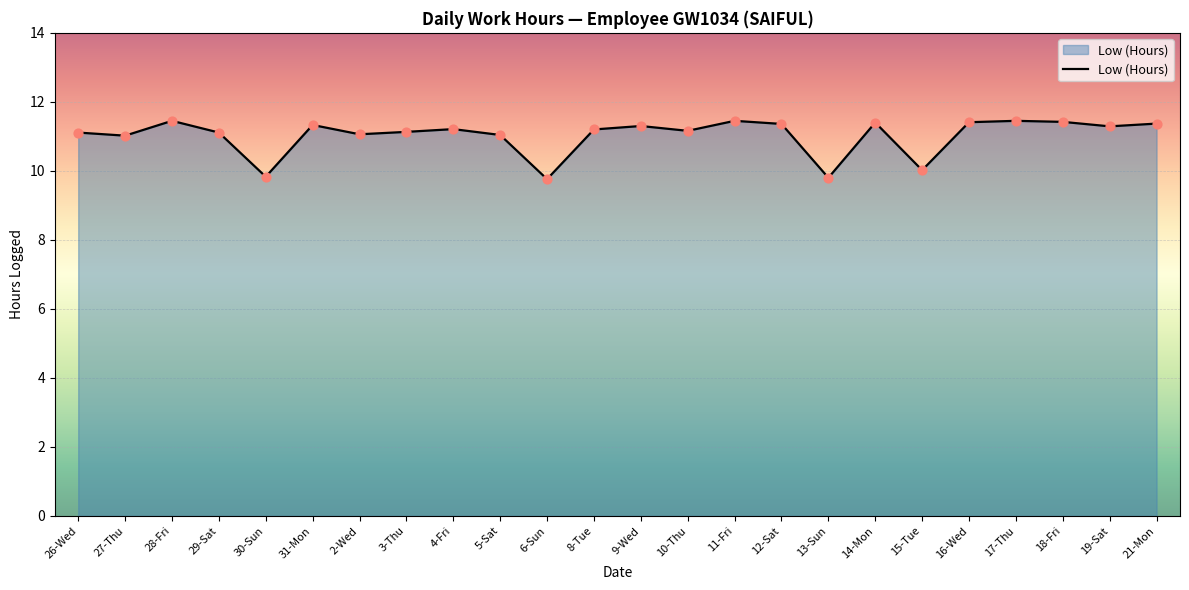

Approximately how many times larger is the value at 5-Sat compared to 18-Fri?

1.0